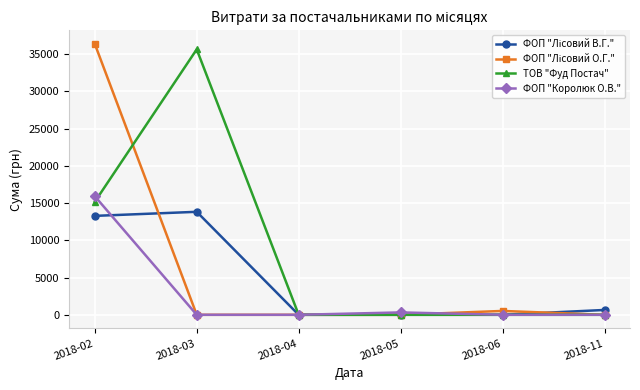

What is the value of the ТОВ "Фуд Постач" point at the 2nd from the left?

35628.5